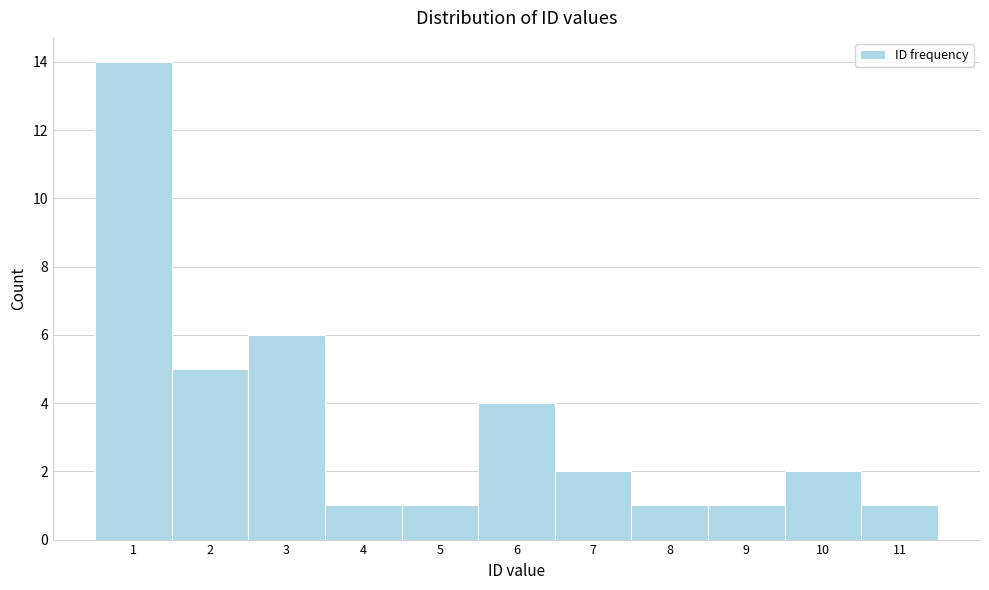

Reading left to right, transcribe this chart: for each bar, give the range it covers on the x-axis and its height. The values are not printed on the chart, so give them approximately, as read against the axis.

0.5 to 1.5: 14
1.5 to 2.5: 5
2.5 to 3.5: 6
3.5 to 4.5: 1
4.5 to 5.5: 1
5.5 to 6.5: 4
6.5 to 7.5: 2
7.5 to 8.5: 1
8.5 to 9.5: 1
9.5 to 10.5: 2
10.5 to 11.5: 1